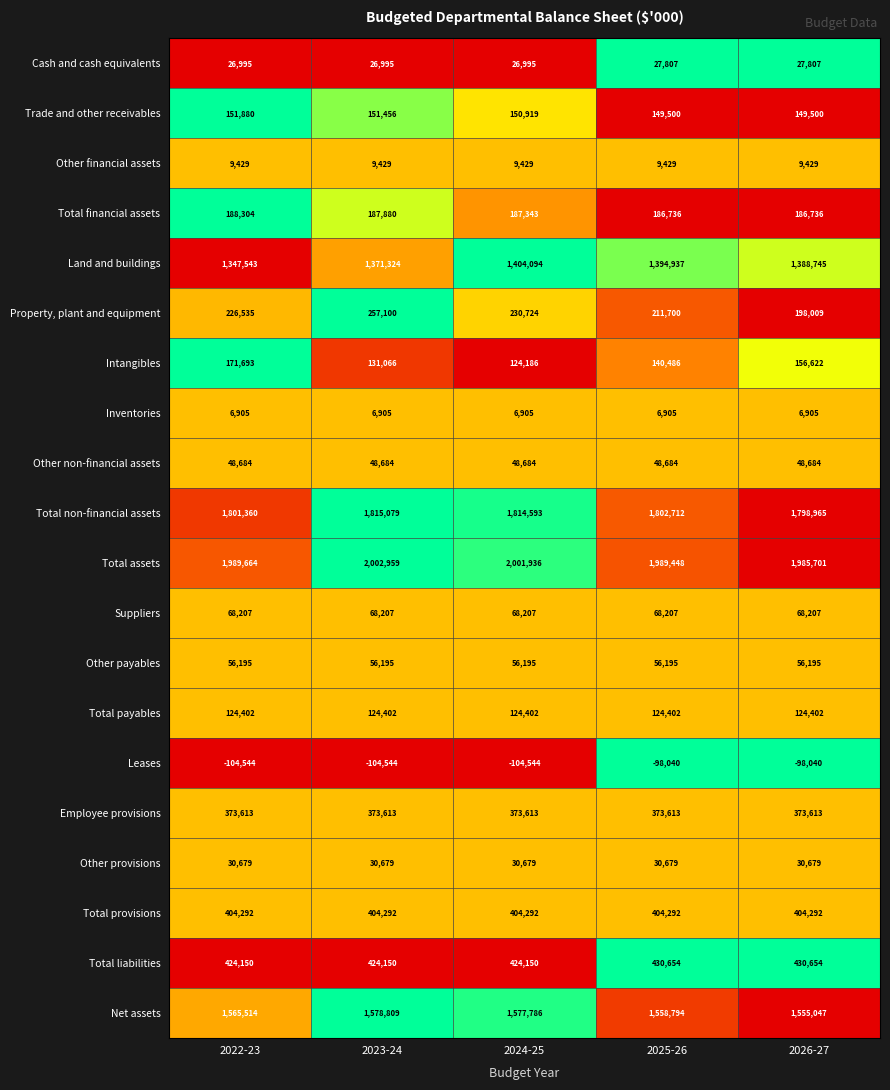

What is the lowest value of the Property, plant and equipment series?

198009